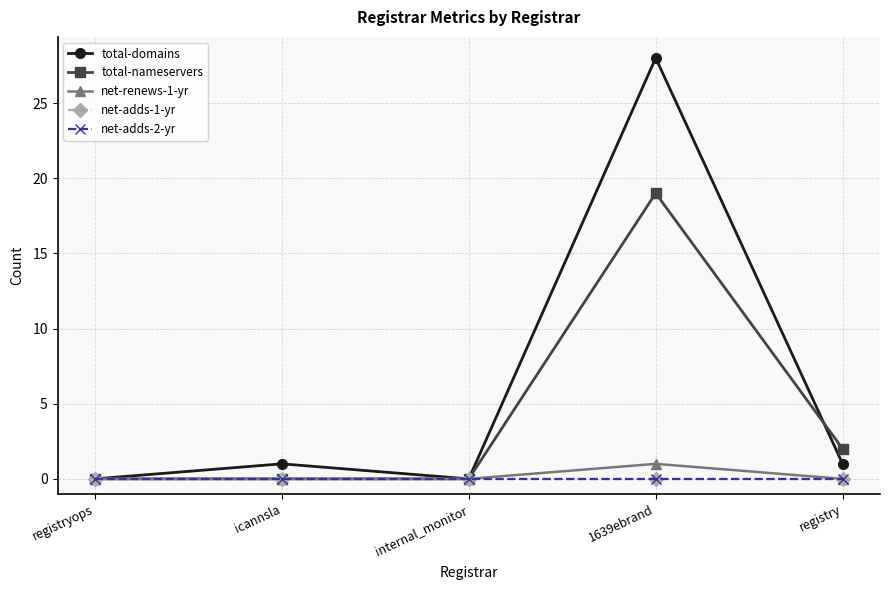

Is this an area chart (filled region under the line)?

No